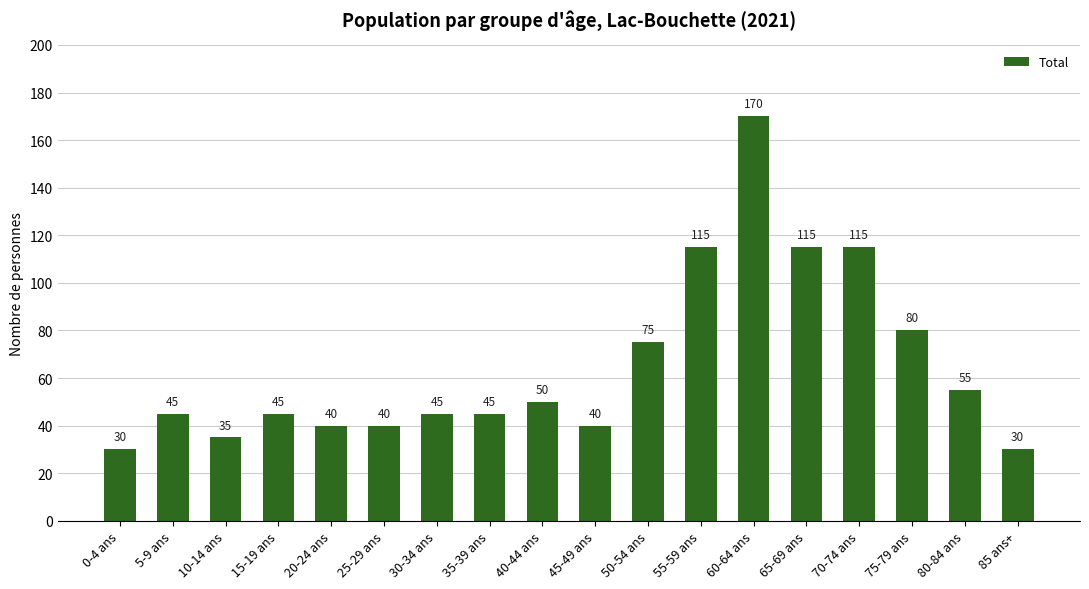

Approximately how many times larger is the value at 30-34 ans compared to 55-59 ans?

0.4